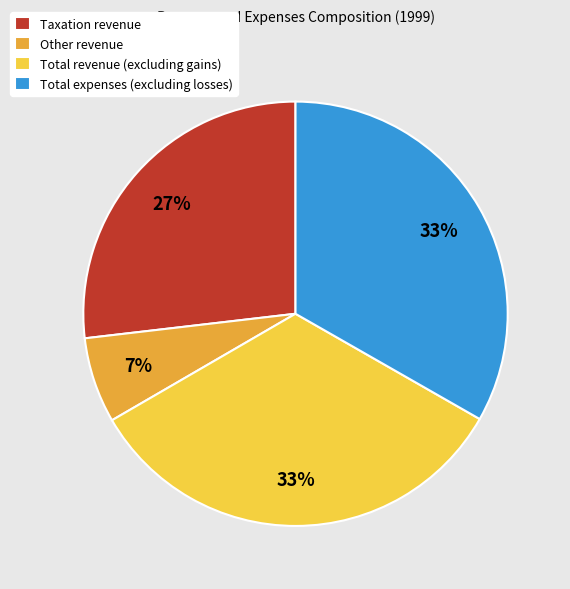

How many segments does this pie chart have?

4